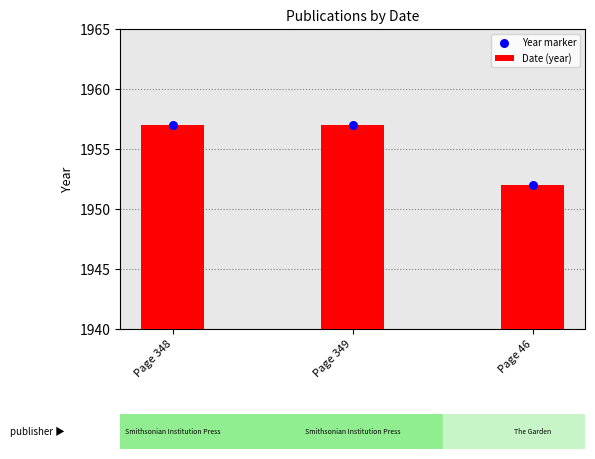

Which series contains the lowest Y value?

Date (year)